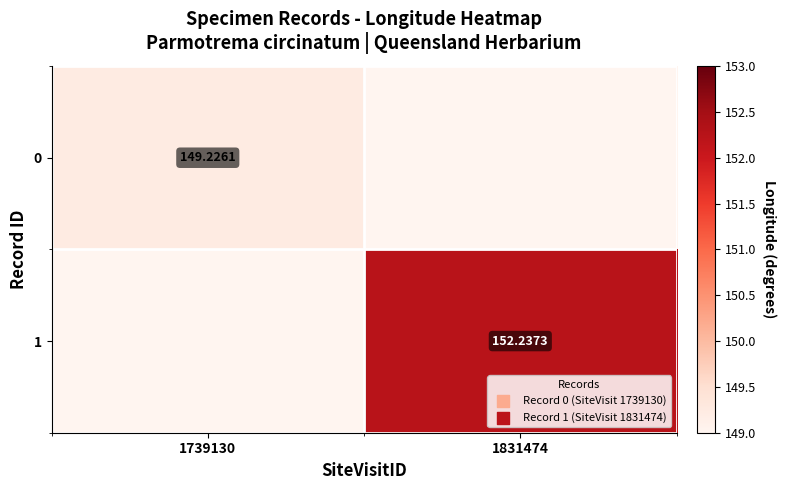

Which category has the highest value across all series?

1831474